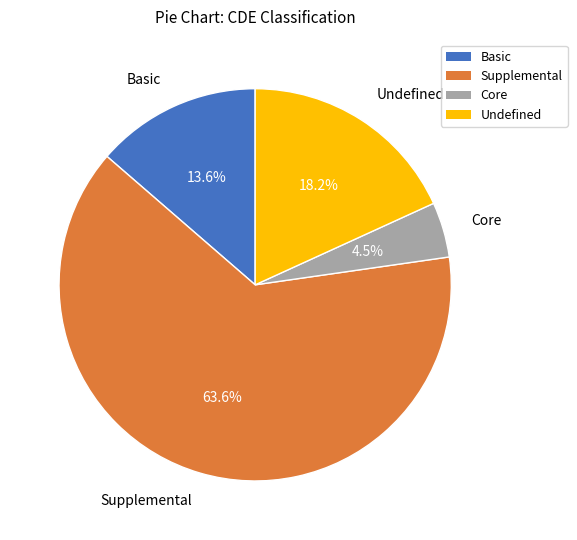

How many slices are in this pie chart?

4